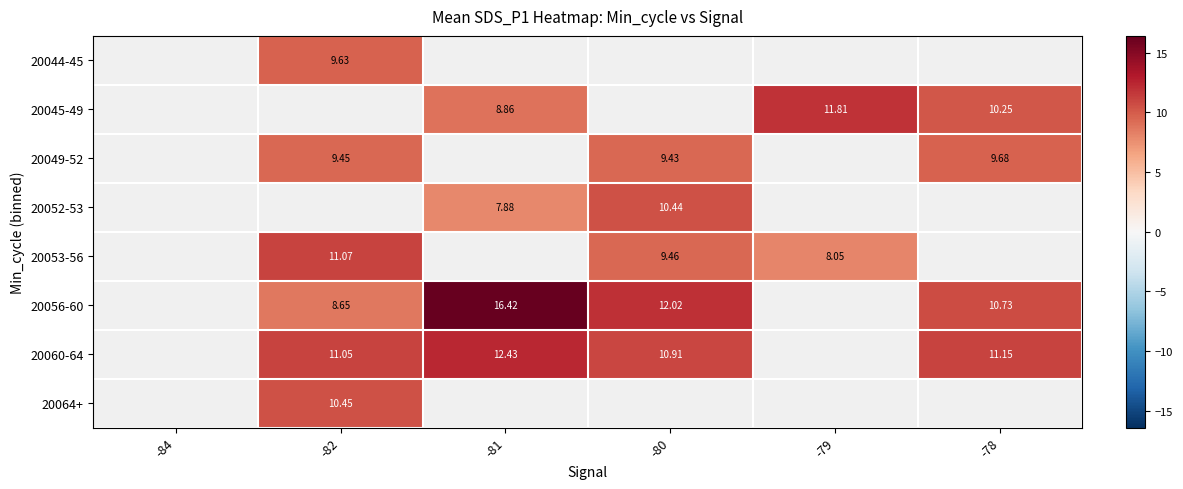

Between -79 and -82, which is larger?

-82